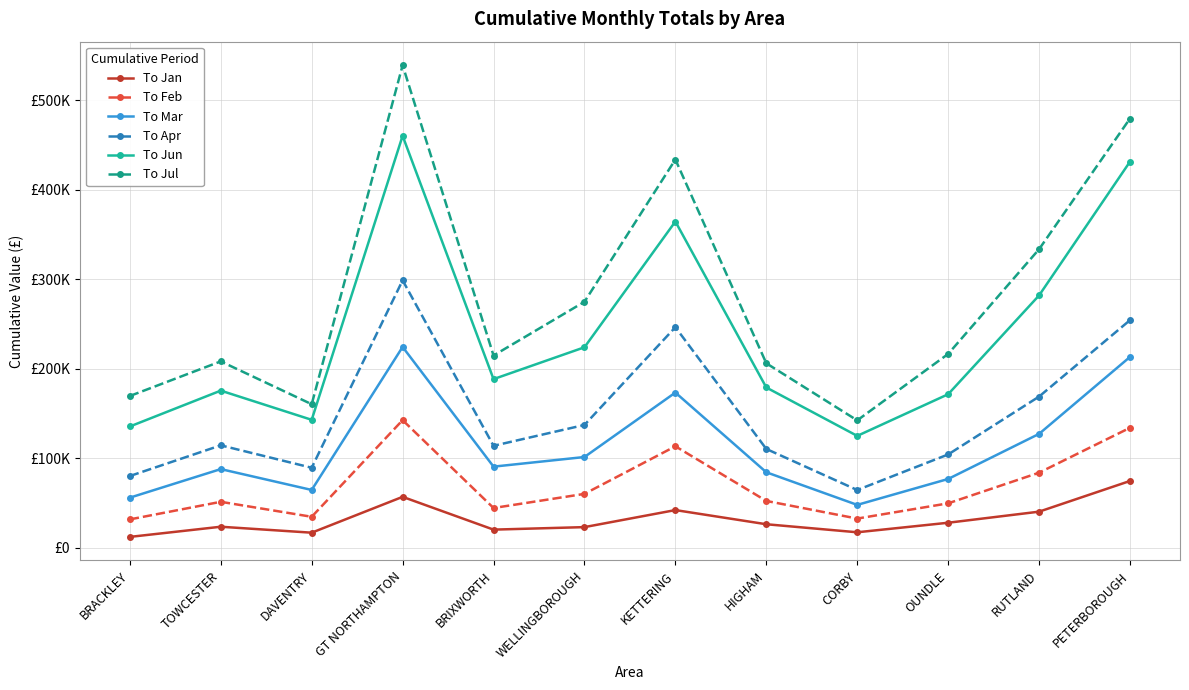

True or false: To Jan and To Jun intersect in this chart.

False